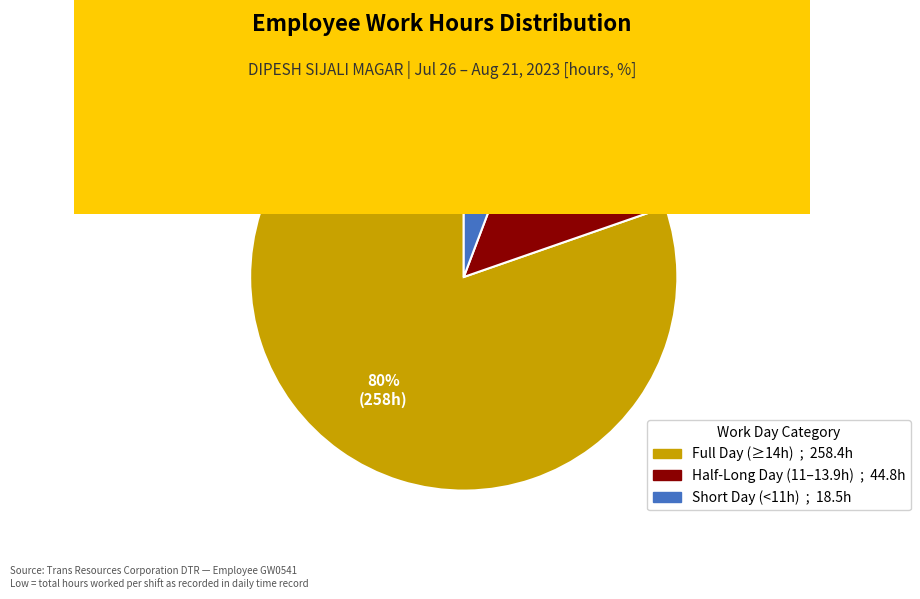

Is there a majority slice in this chart?

Yes